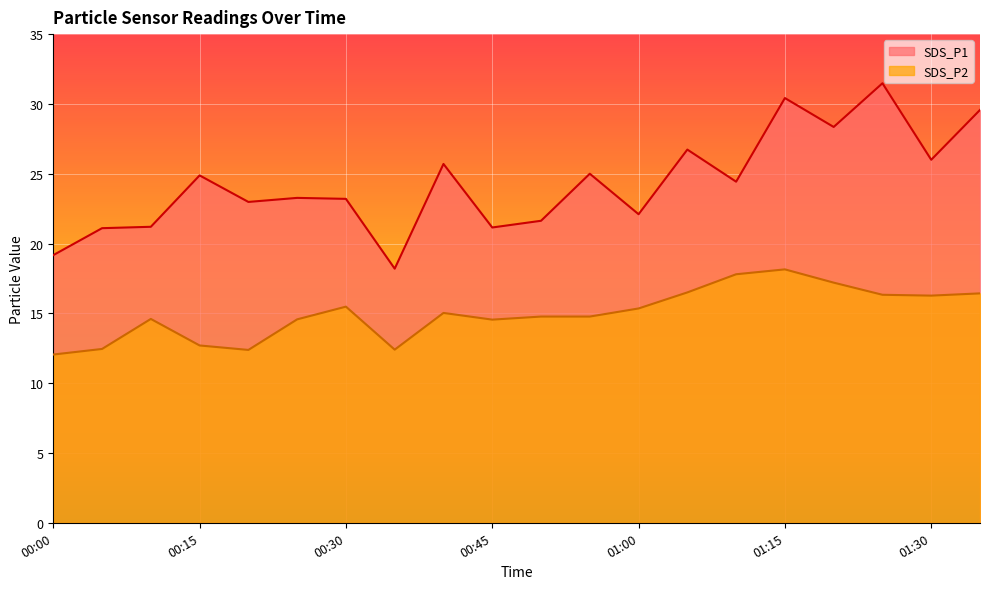

Is the value of SDS_P2 at 01:35 greater than the value of SDS_P1 at 00:55?

No